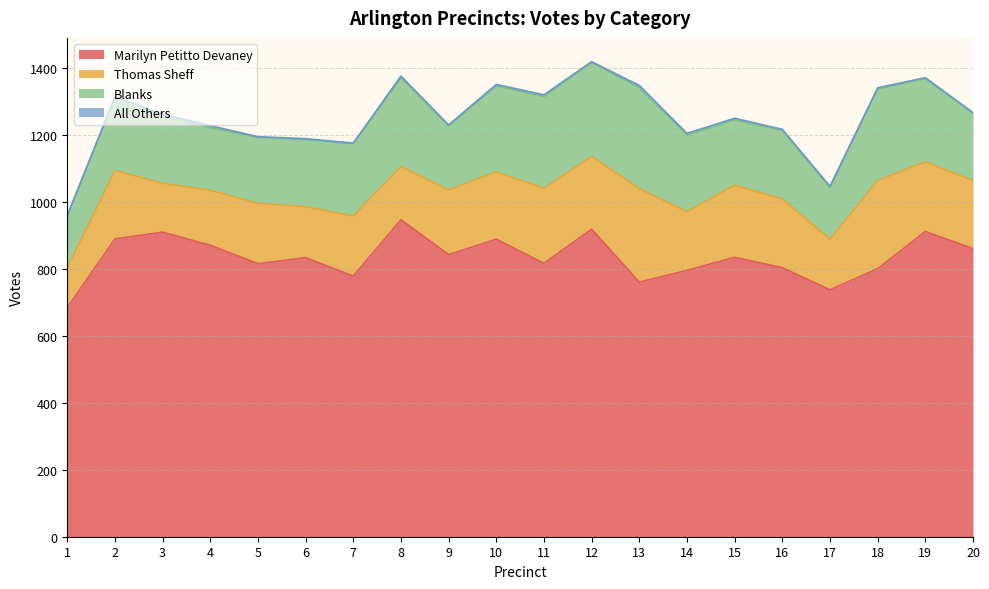

What is the approximate value of Marilyn Petitto Devaney at 15, to the nearest 50?

850